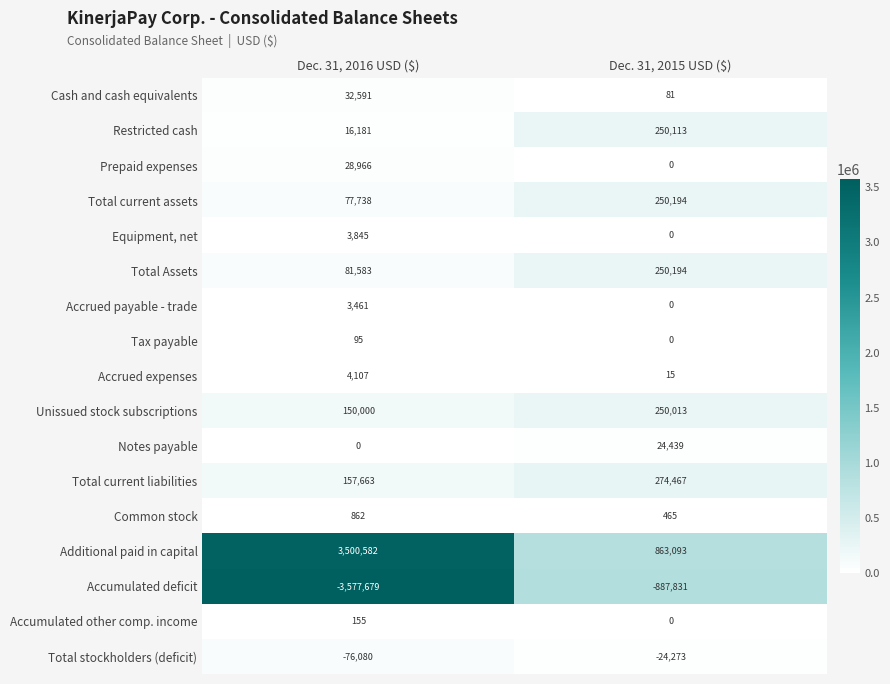

What value does the Restricted cash series have at Dec. 31, 2016 USD ($)?

16181